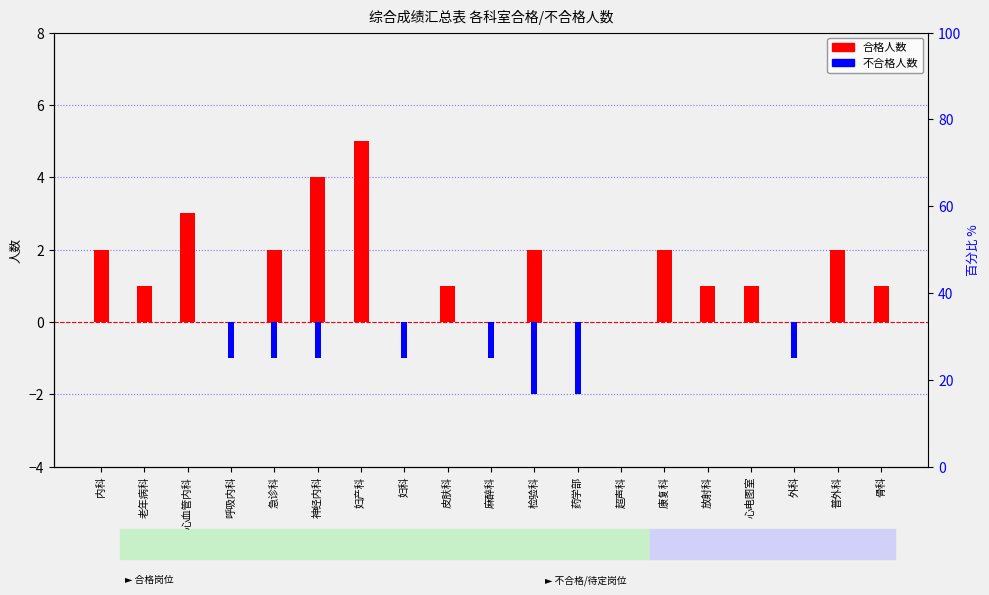

At which category is the sum across all series the highest?

妇产科